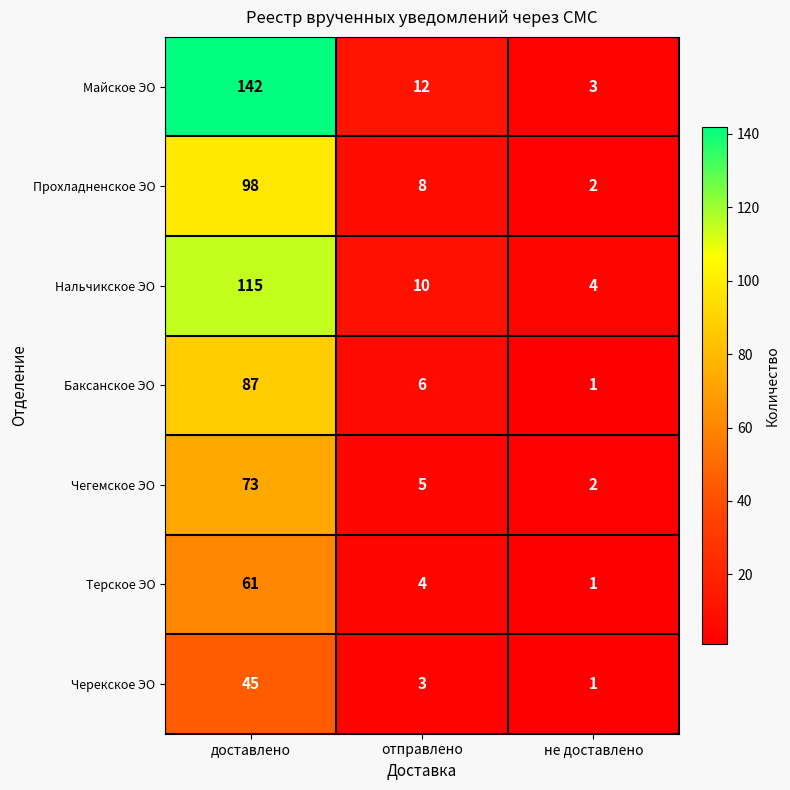

The Прохладненское ЭО series shows 98 at доставлено. True or false?

True